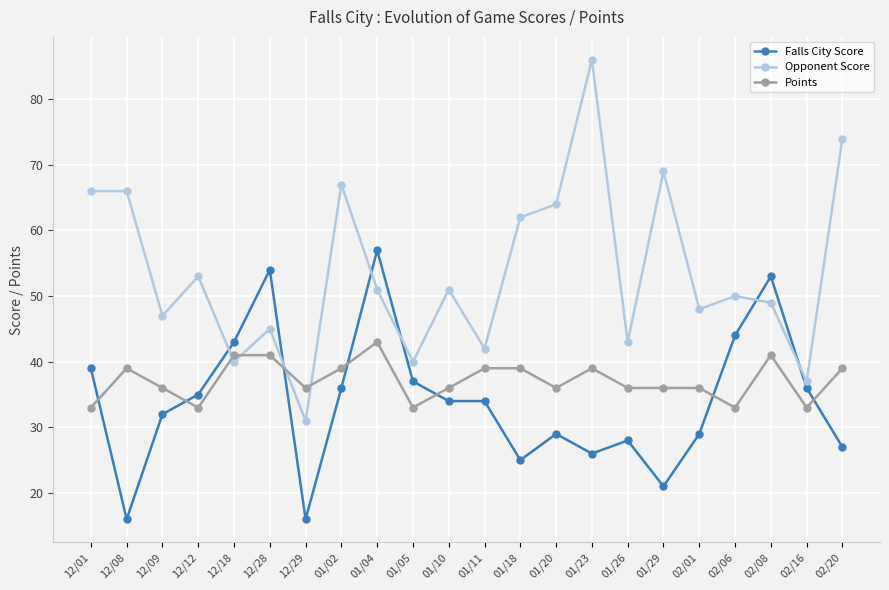

What is the difference between the maximum and minimum values in the Opponent Score series?

55